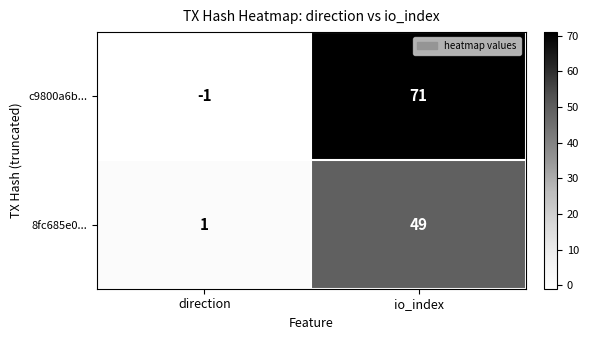

What is the approximate value of c9800a6b... at io_index, to the nearest 5?

70